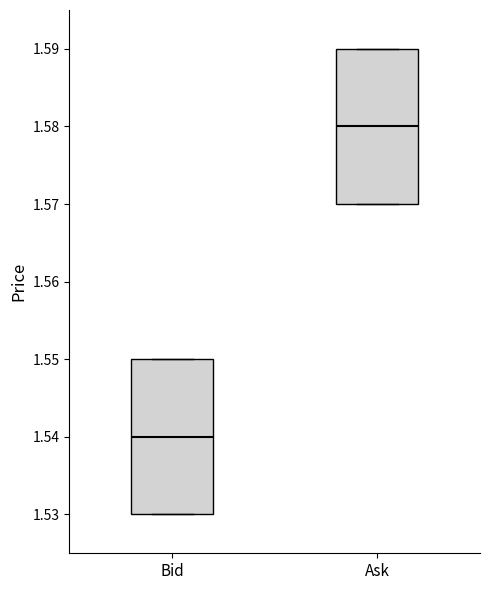

Where is the upper edge of the box for Bid on the y-axis? The values are not printed on the chart, so give them approximately, as read against the axis.

1.55